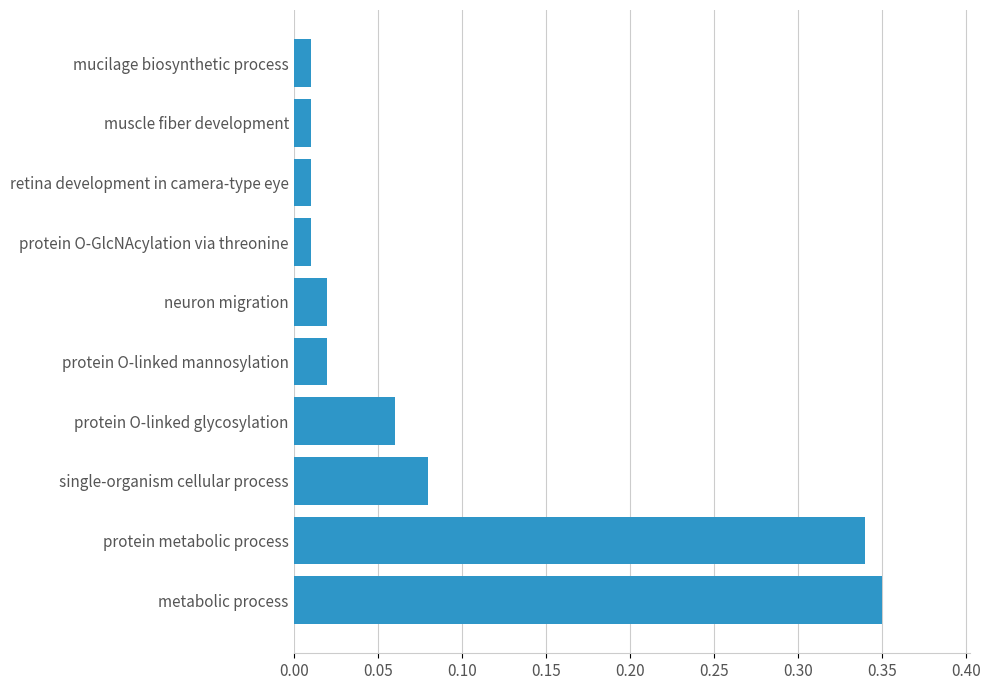

Is it true that the value at single-organism cellular process is 0.0?

False